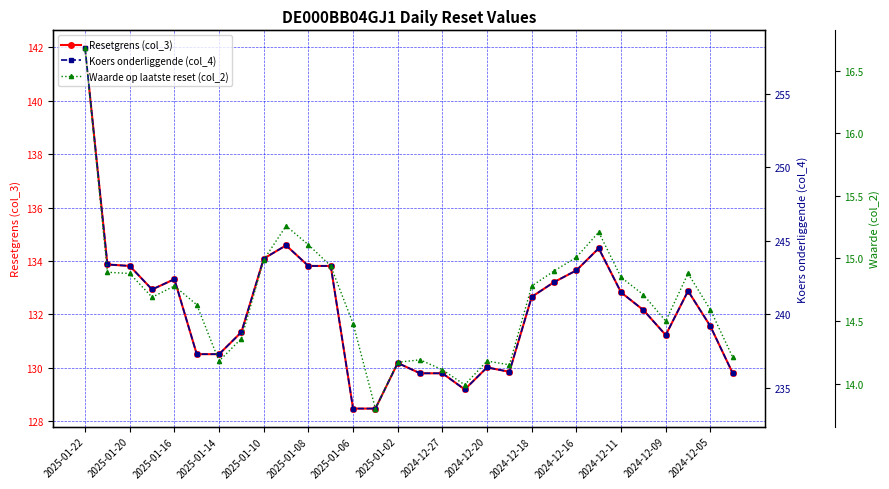

True or false: Resetgrens (col_3) has a value of 133.8 at 2025-01-20.

True